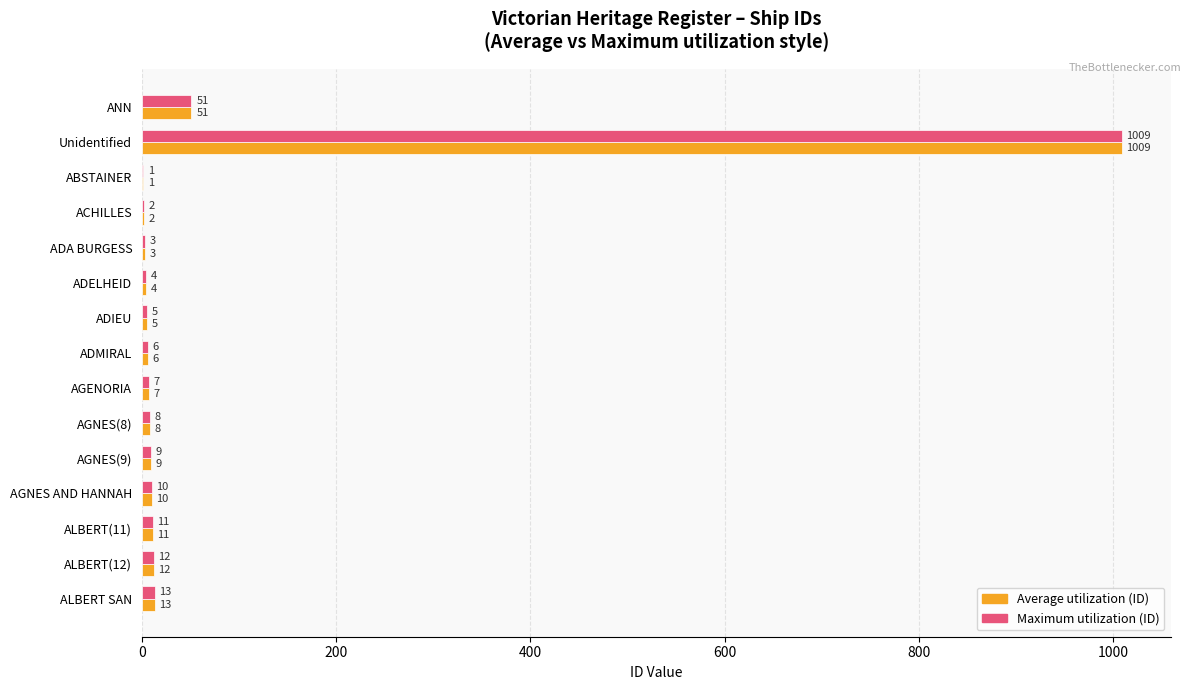

What is the maximum value shown in the chart?

1009